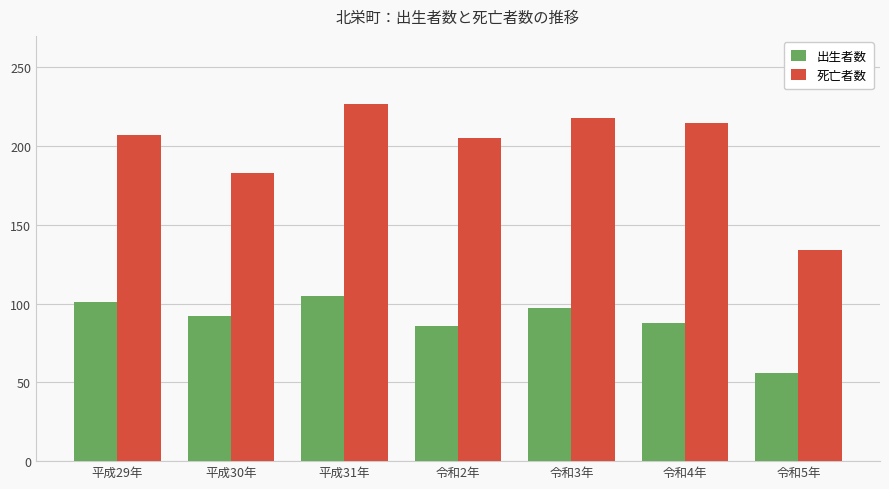

What is the value of the 死亡者数 bar at the 5th from the left?

218